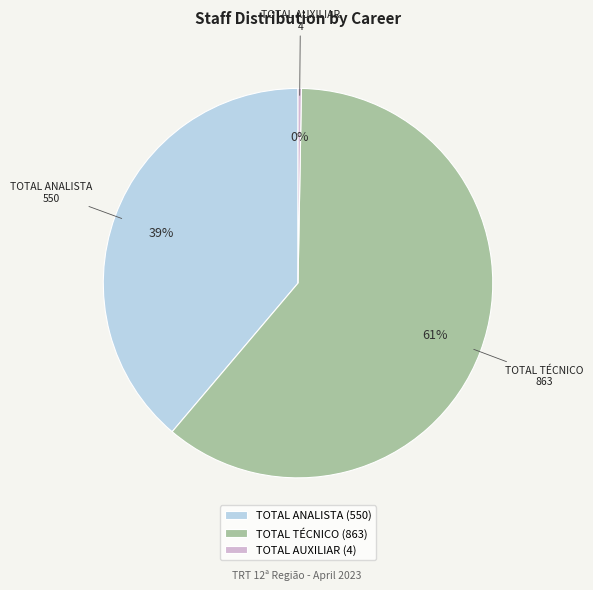

Is there any slice that represents more than half of the pie?

Yes